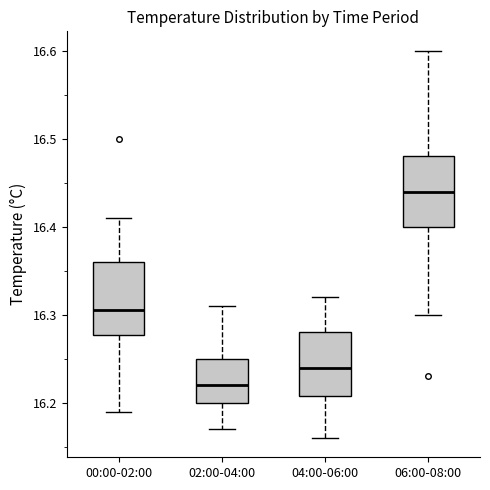

Reading left to right, transcribe this box plot: for each box, give where its median line is, the range the box spans, and where its two whiskers end, as read against the y-axis. The values are not printed on the chart, so give them approximately, as read against the axis.

00:00-02:00: median 16.31, box 16.28 to 16.36, whiskers 16.19 to 16.41
02:00-04:00: median 16.22, box 16.20 to 16.25, whiskers 16.17 to 16.31
04:00-06:00: median 16.24, box 16.21 to 16.28, whiskers 16.16 to 16.32
06:00-08:00: median 16.44, box 16.40 to 16.48, whiskers 16.30 to 16.60